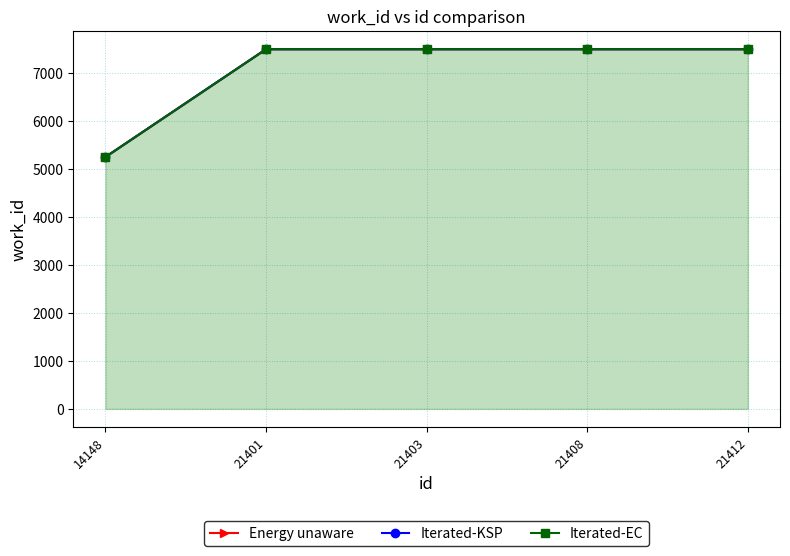

True or false: Iterated-KSP and Energy unaware intersect in this chart.

False